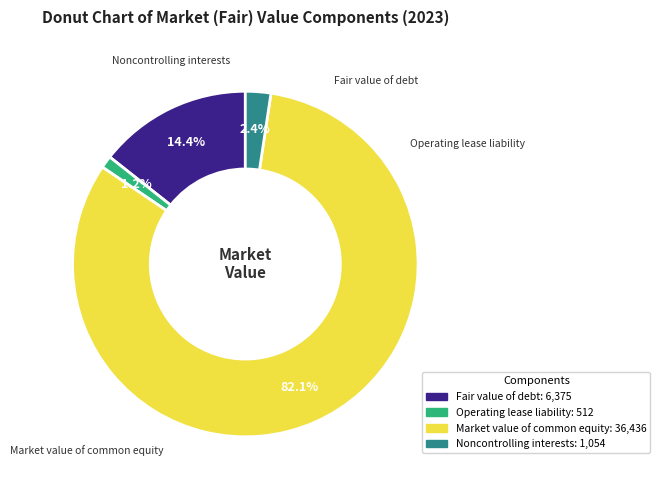

Which category has the smallest portion of the pie?

Operating lease liability